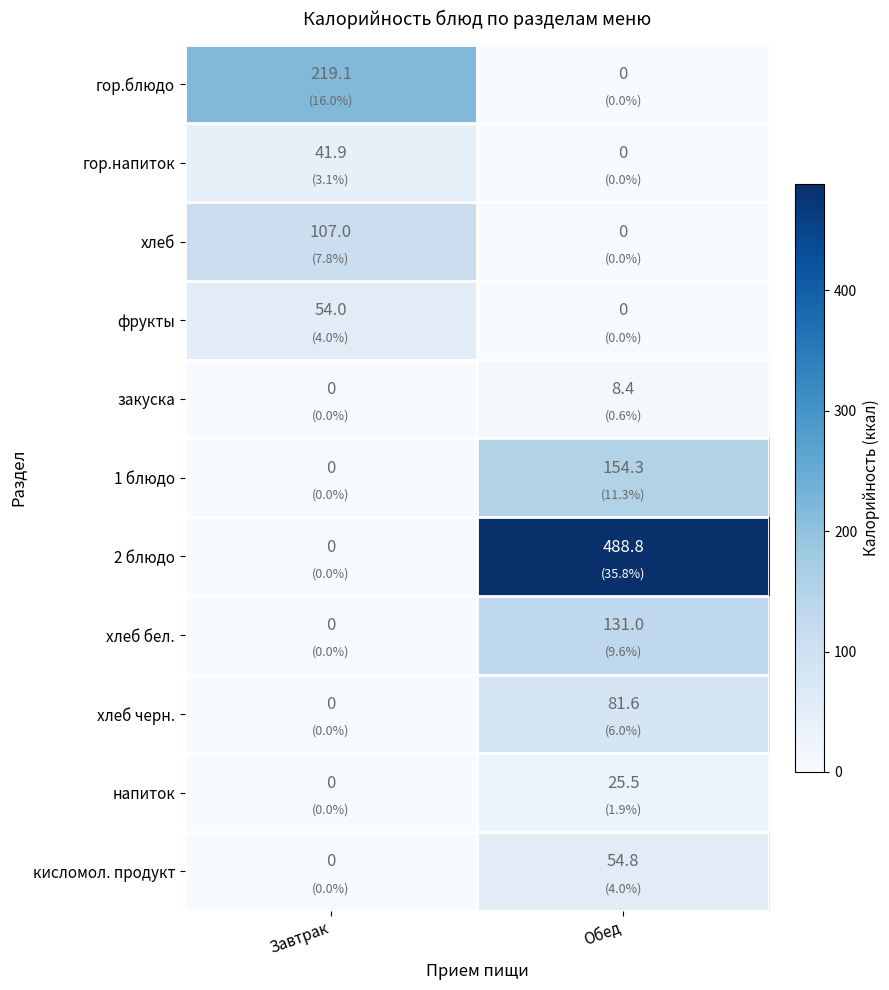

Is it true that закуска equals 0.0 at Завтрак?

True